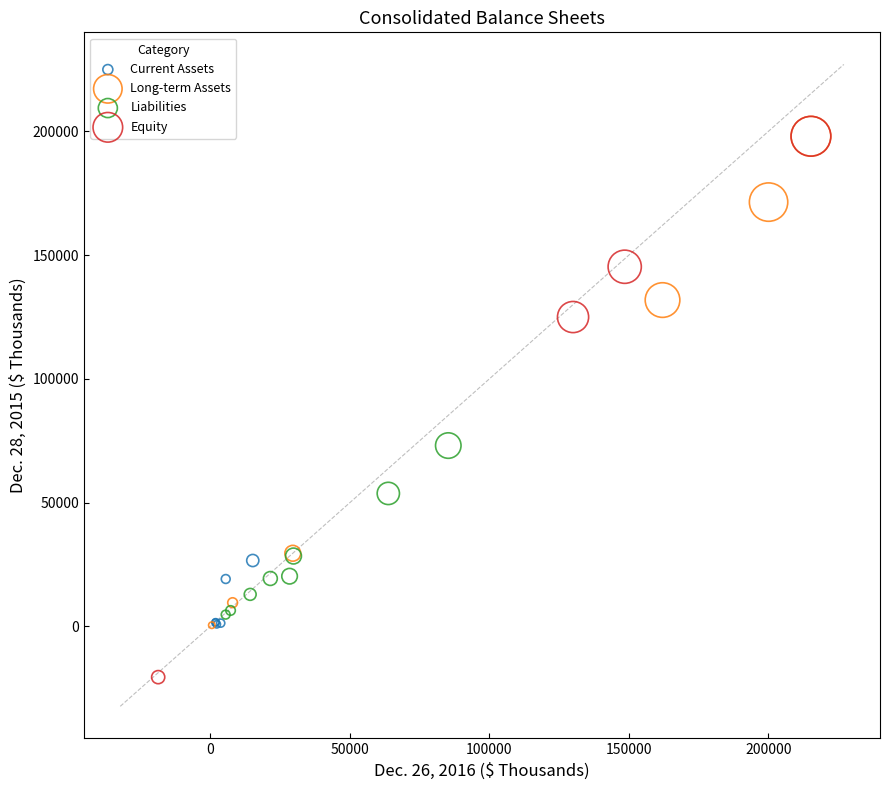

Which series contains the lowest Y value?

Equity